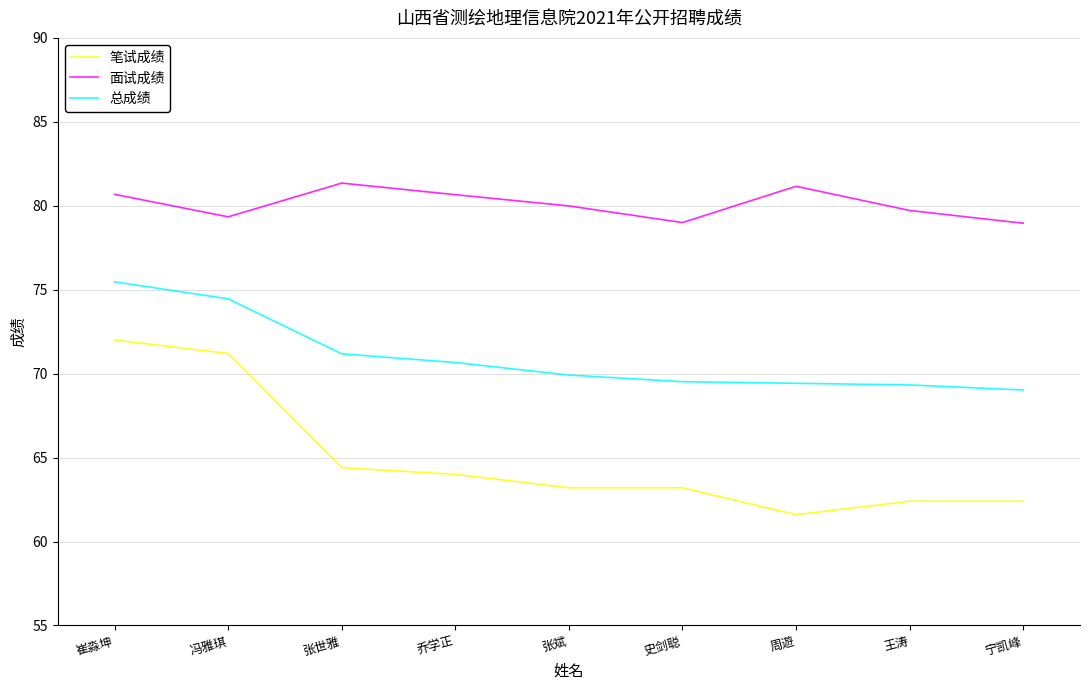

What position from the left is 史剑聪?

6